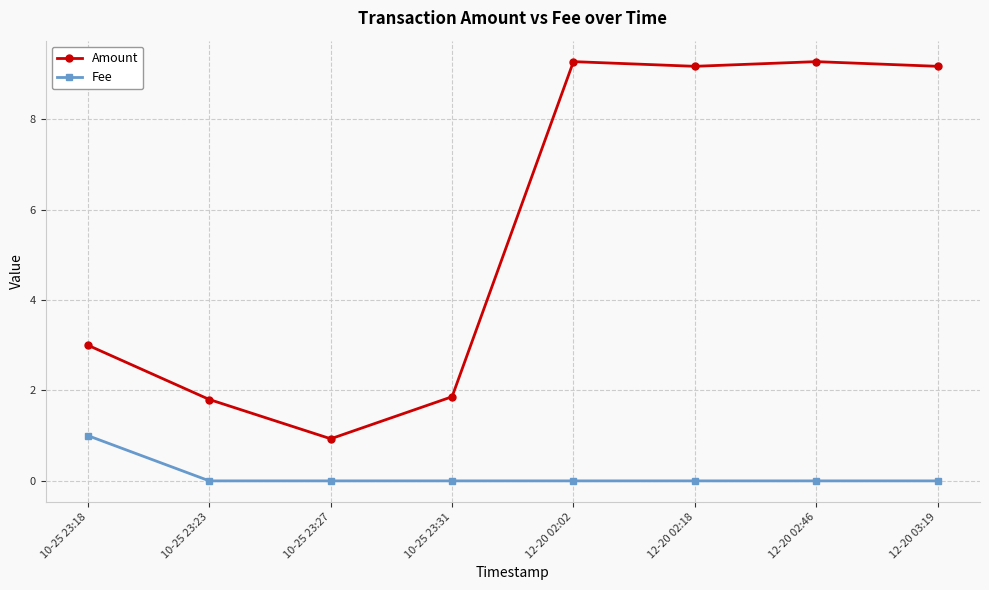

True or false: Amount and Fee intersect in this chart.

False